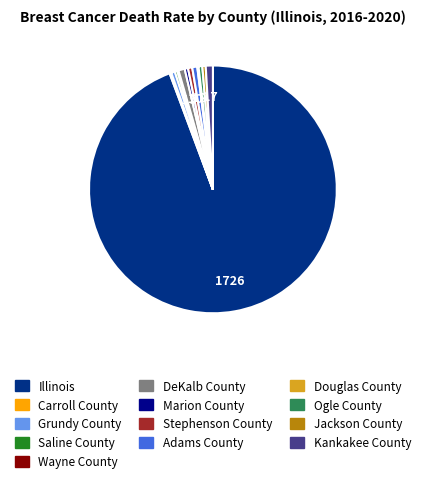

Do Ogle County and Illinois together represent more than half of the pie?

Yes